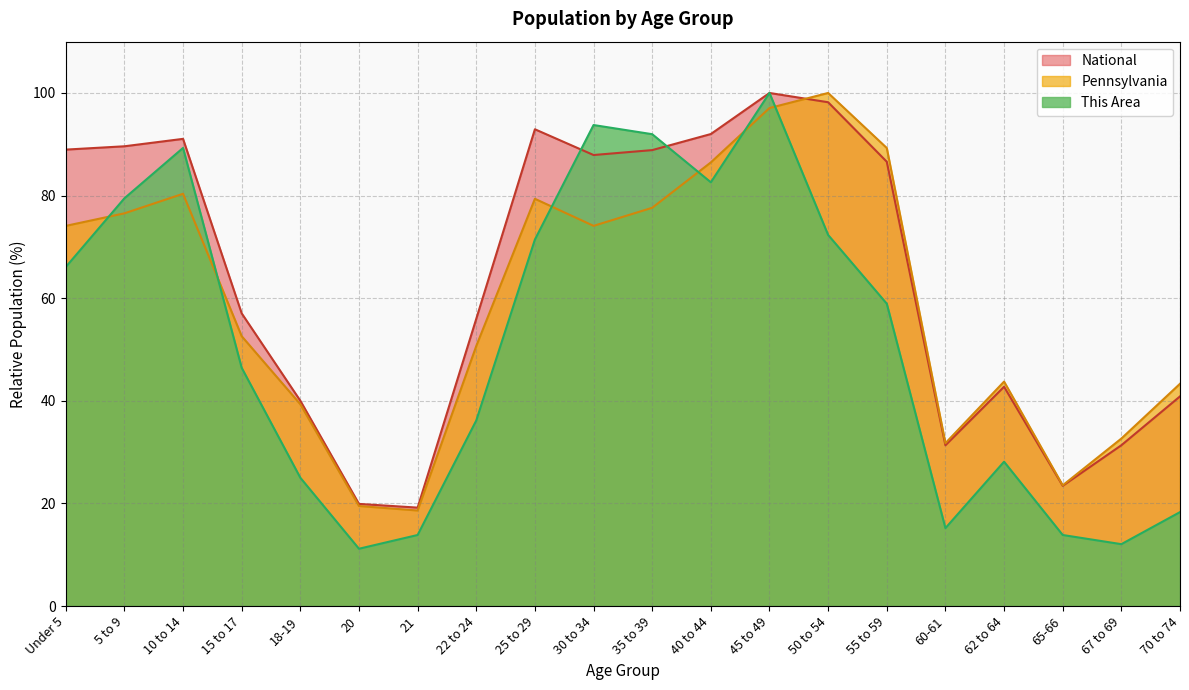

Where is the first local maximum for Pennsylvania?

10 to 14